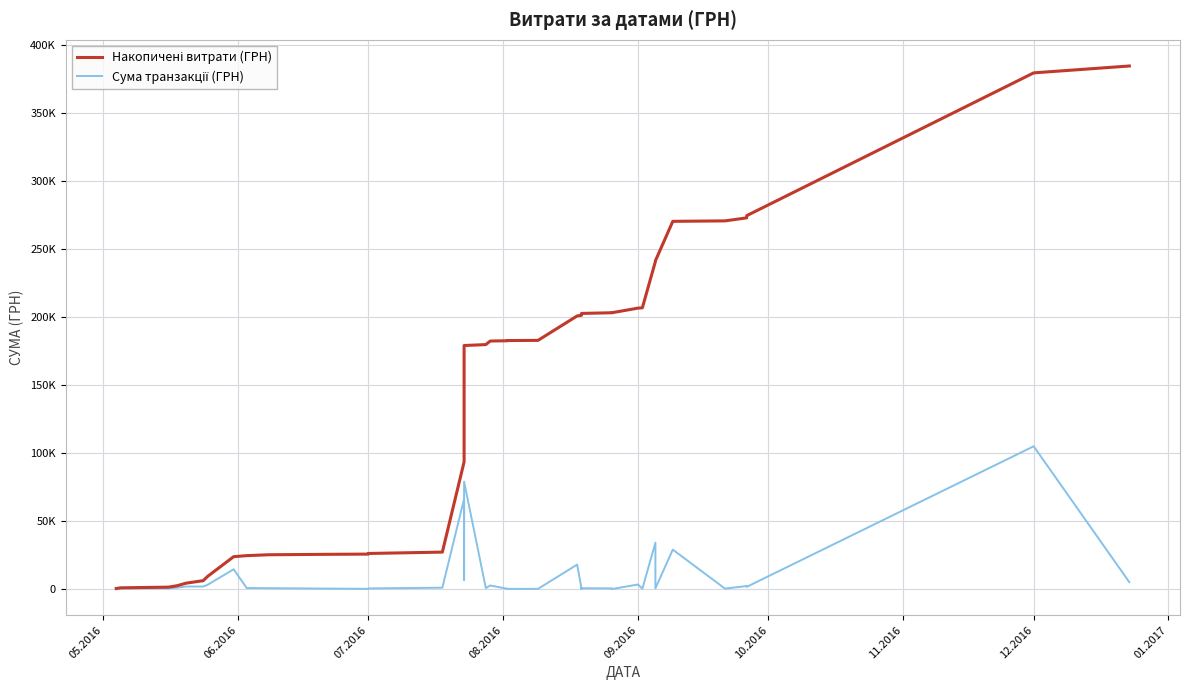

Is this an area chart (filled region under the line)?

No